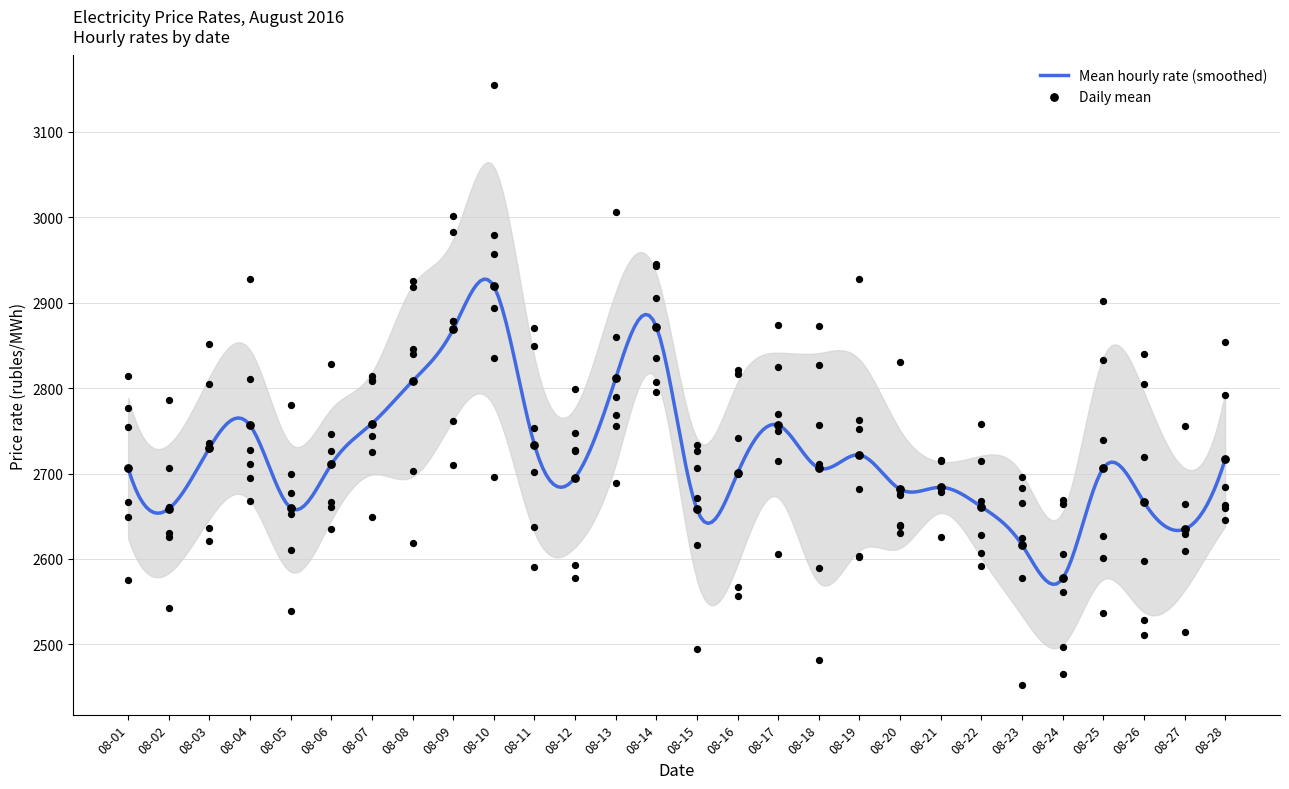

At how many categories does at least one series exceed 2509?

28